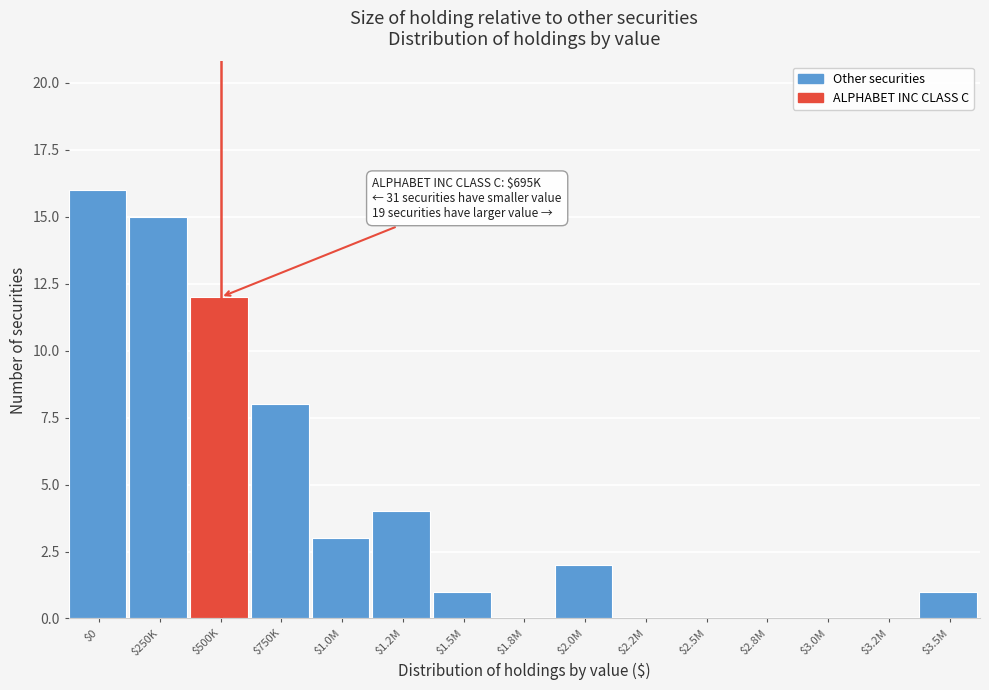

What is the sum of all values?

62